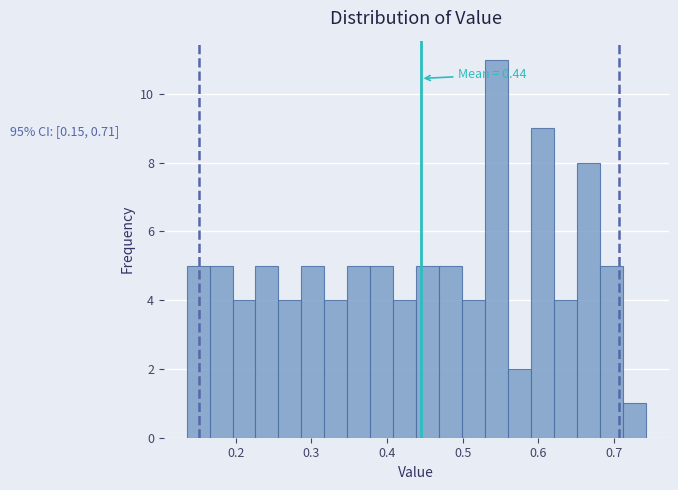

Around what value on the x-axis is the tallest bar? Give the approximate position of its centre, as read against the axis.

0.54